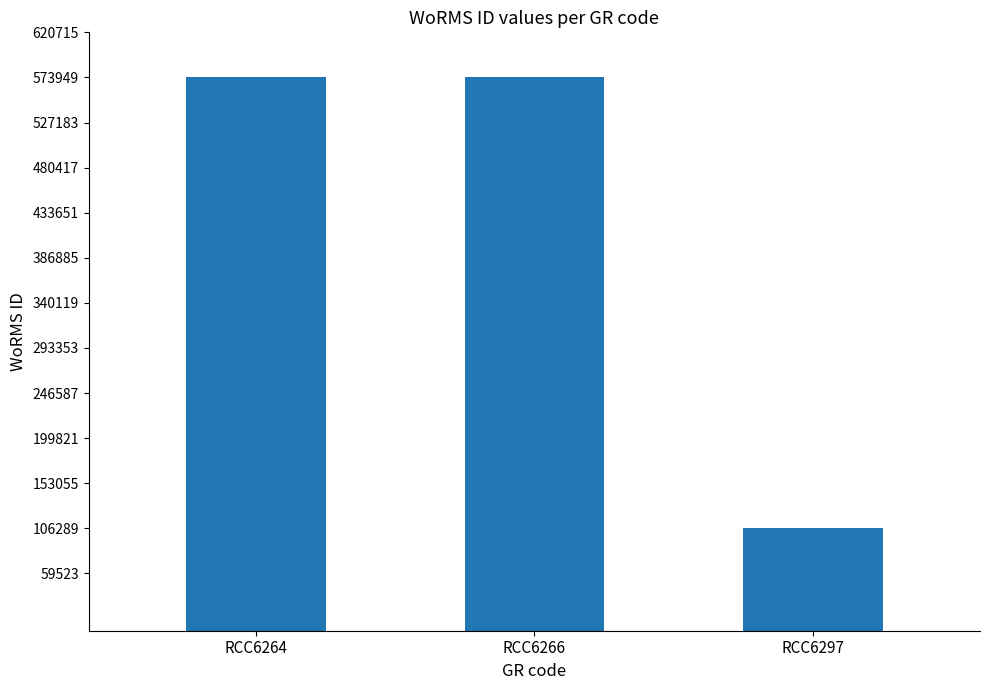

What is the average value?

418066